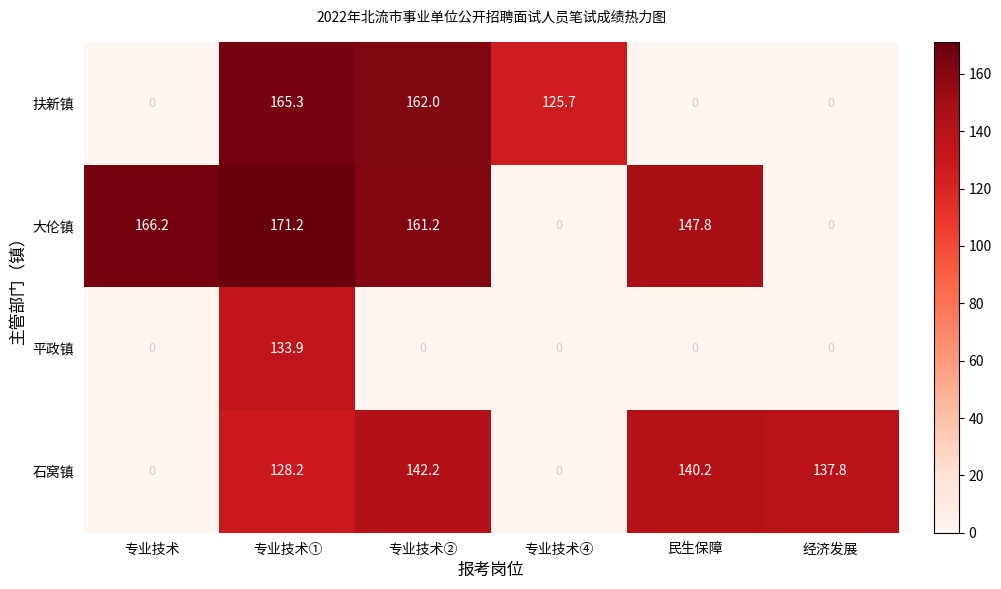

Reading left to right, what are all the values shown in this chart?

扶新镇: 专业技术=0.0	专业技术①=165.3	专业技术②=162.0	专业技术④=125.7	民生保障=0.0	经济发展=0.0
大伦镇: 专业技术=166.2	专业技术①=171.2	专业技术②=161.2	专业技术④=0.0	民生保障=147.8	经济发展=0.0
平政镇: 专业技术=0.0	专业技术①=133.9	专业技术②=0.0	专业技术④=0.0	民生保障=0.0	经济发展=0.0
石窝镇: 专业技术=0.0	专业技术①=128.2	专业技术②=142.2	专业技术④=0.0	民生保障=140.2	经济发展=137.8